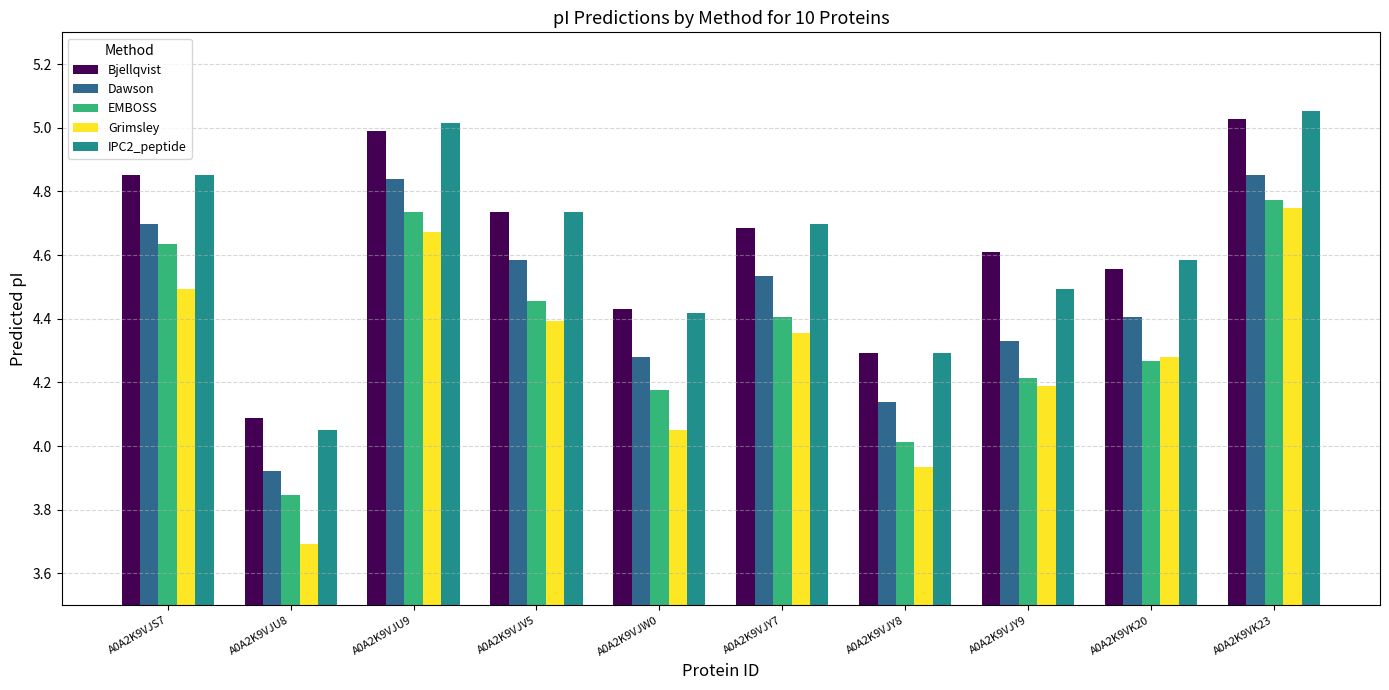

What is the difference between the maximum and minimum values in the EMBOSS series?

0.9